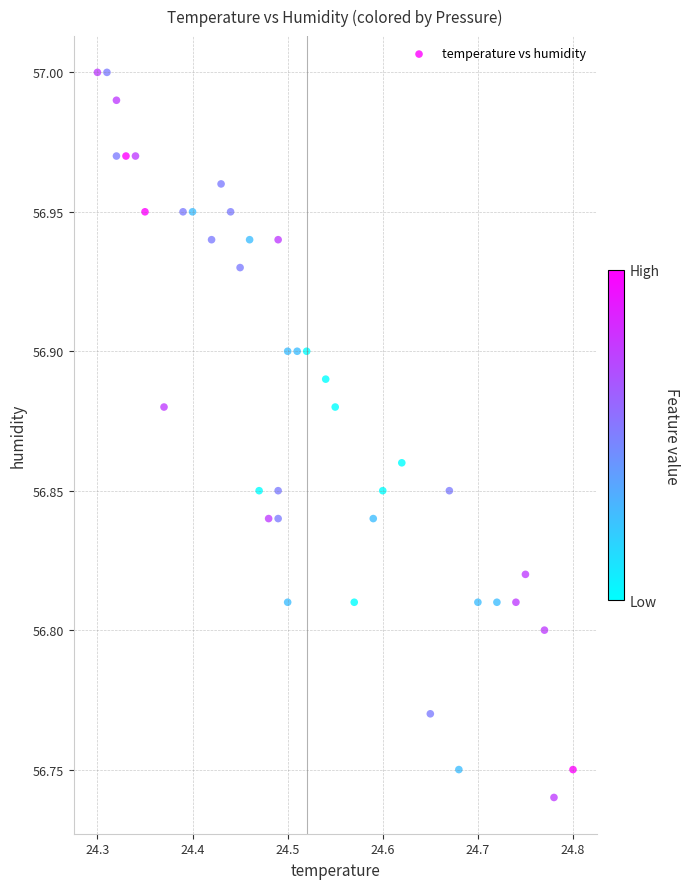

What is the range of Y values (max minus min)?

0.3